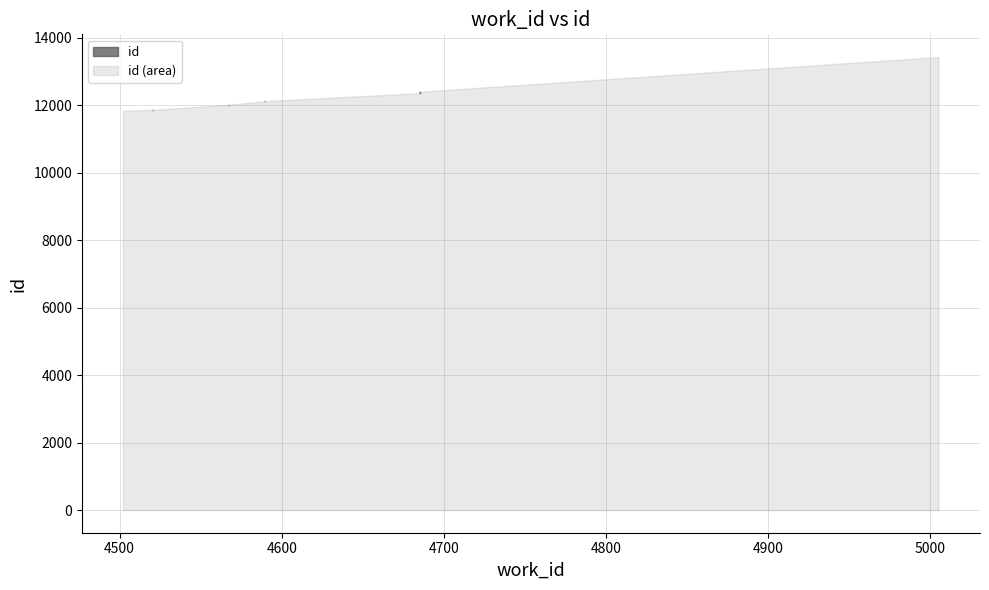

What is the difference between the maximum and second lowest values?

1566